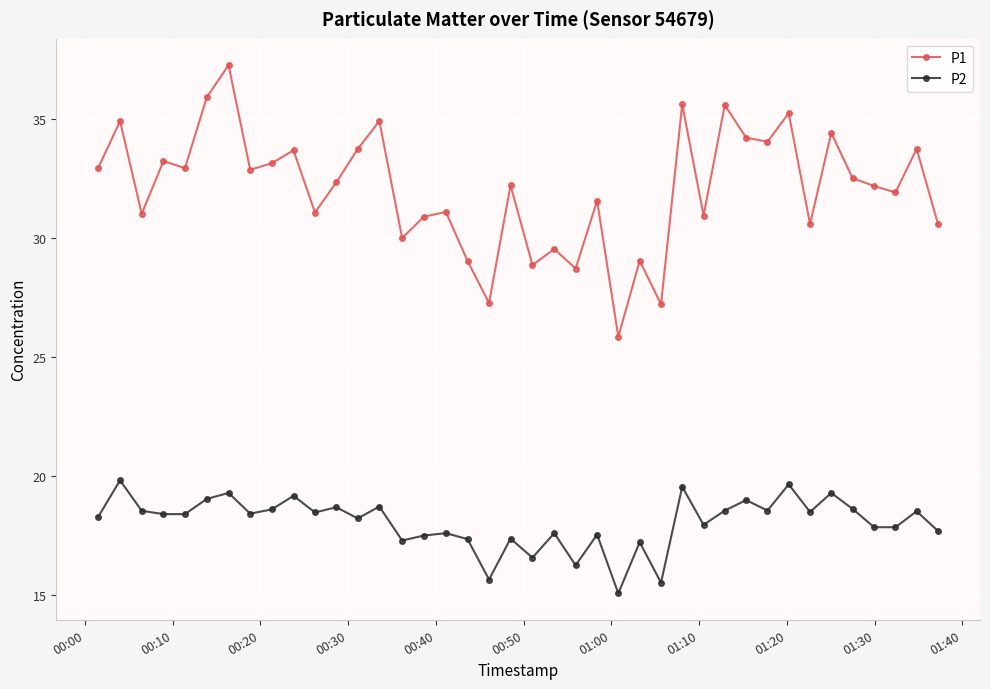

Which series has the widest spread of values?

P1